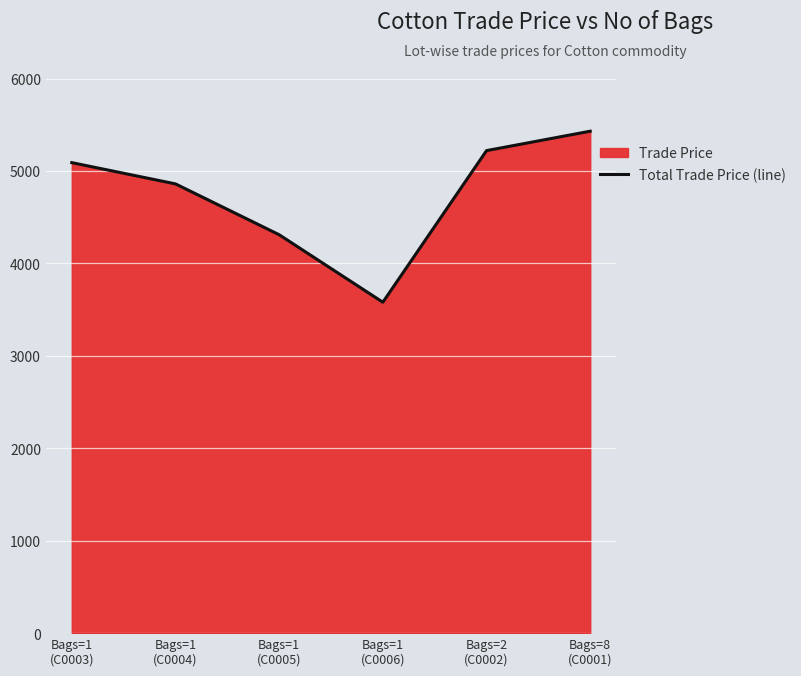

Reading right to left, list all the values displayed in this chart.

Bags=8
(C0001)=5429.9	Bags=2
(C0002)=5219.9	Bags=1
(C0006)=3579.9	Bags=1
(C0005)=4309.9	Bags=1
(C0004)=4859.9	Bags=1
(C0003)=5089.8